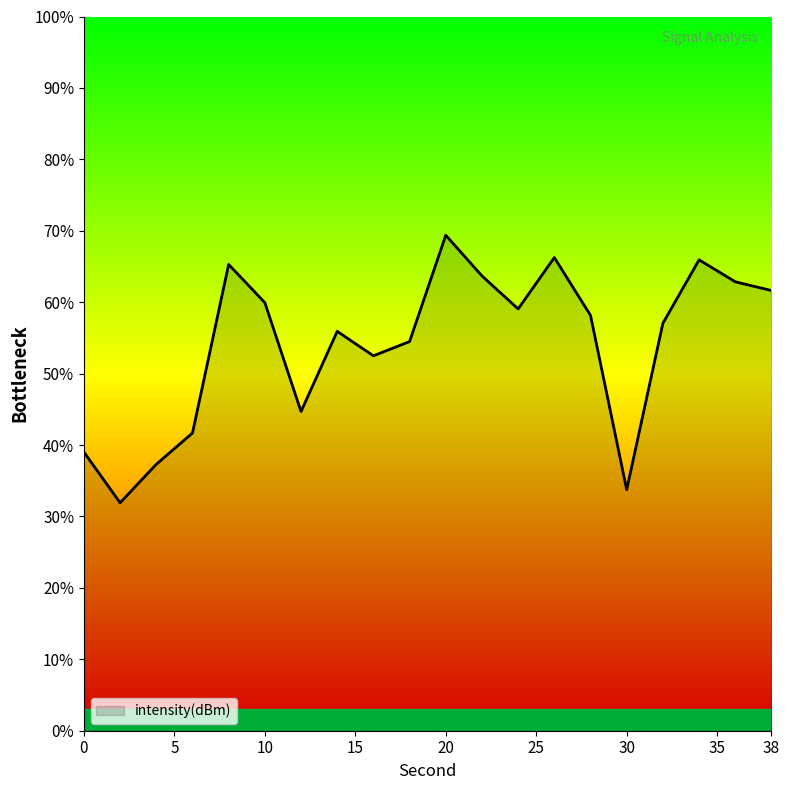

Reading left to right, extract all data points from this chart.

0=-137.4	2=-140.6	4=-138.2	6=-136.2	8=-125.6	10=-128.0	12=-134.9	14=-129.8	16=-131.4	18=-130.5	20=-123.8	22=-126.3	24=-128.4	26=-125.2	28=-128.8	30=-139.8	32=-129.3	34=-125.3	36=-126.7	38=-127.3